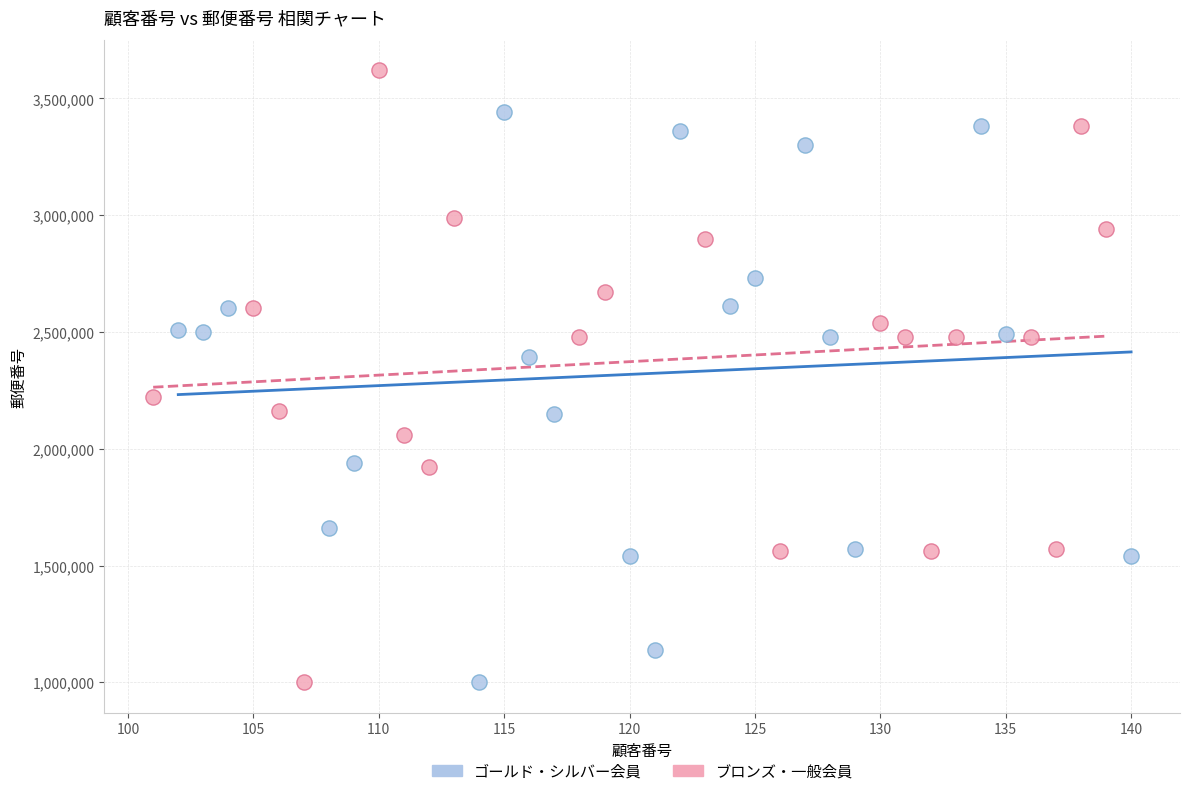

Which series has the widest spread of Y values?

ブロンズ・一般会員